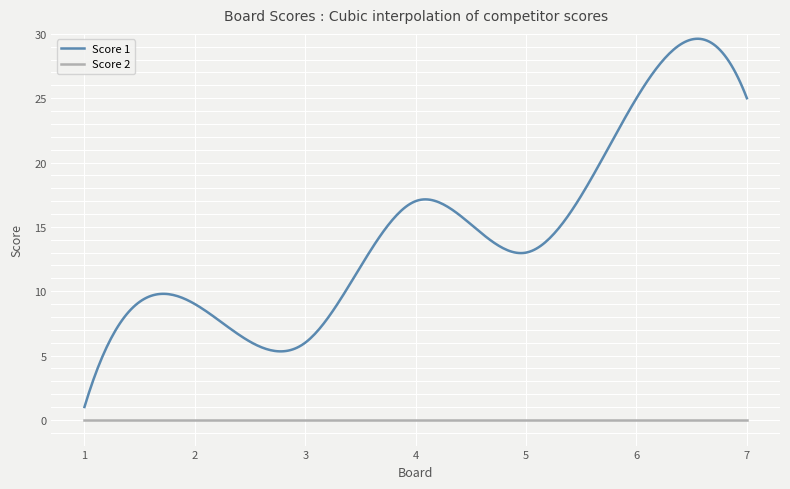

True or false: Score 2 and Score 1 intersect in this chart.

False